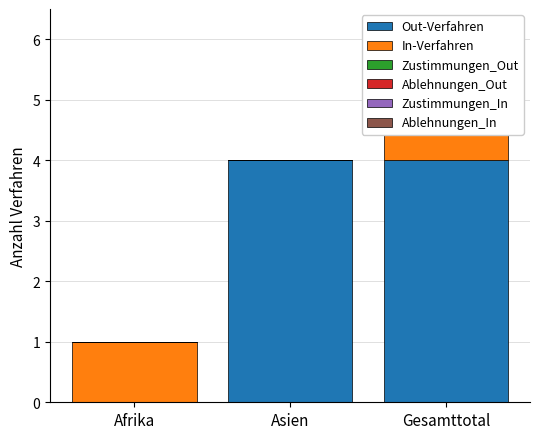

What is the sum of all Out-Verfahren values?

8